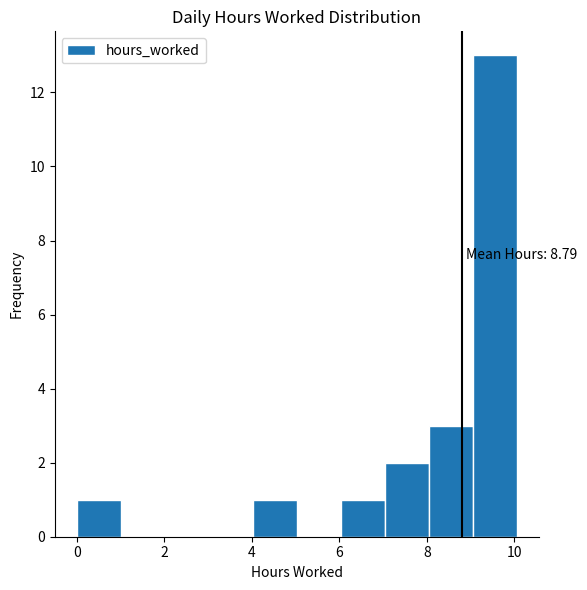

Over which range of the x-axis is the bar tallest?

9 to 10